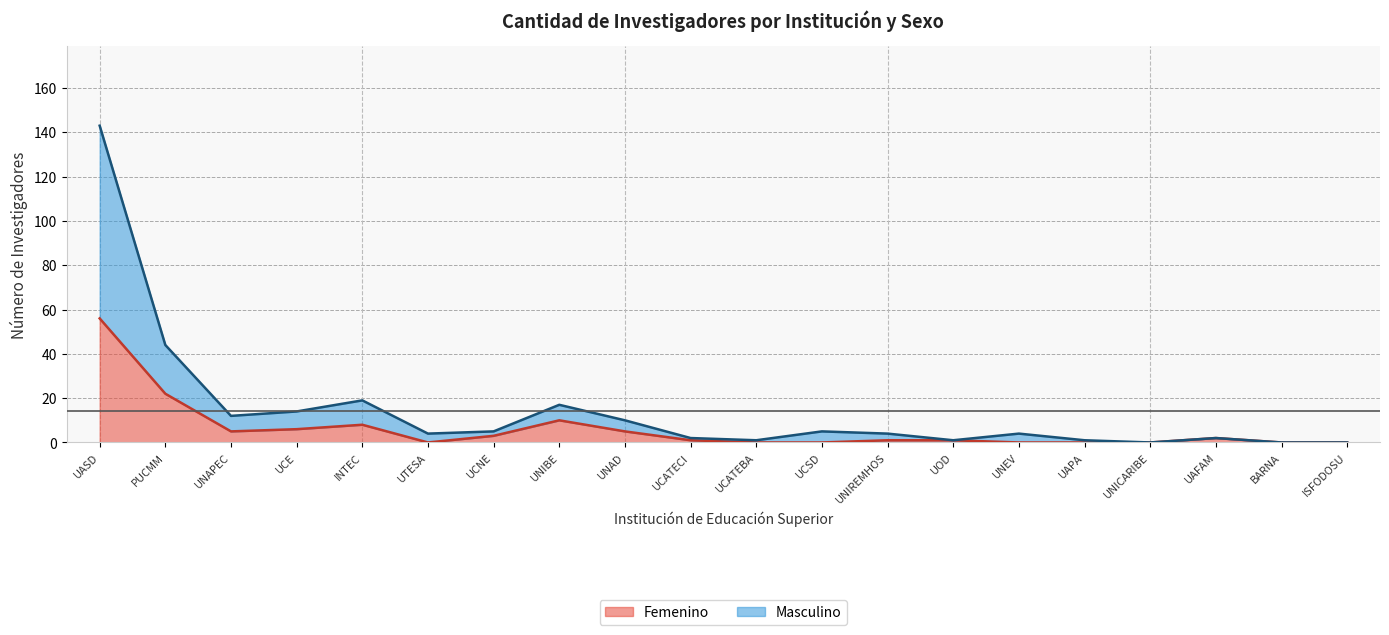

Which series changed the most between UCATEBA and UOD?

Femenino